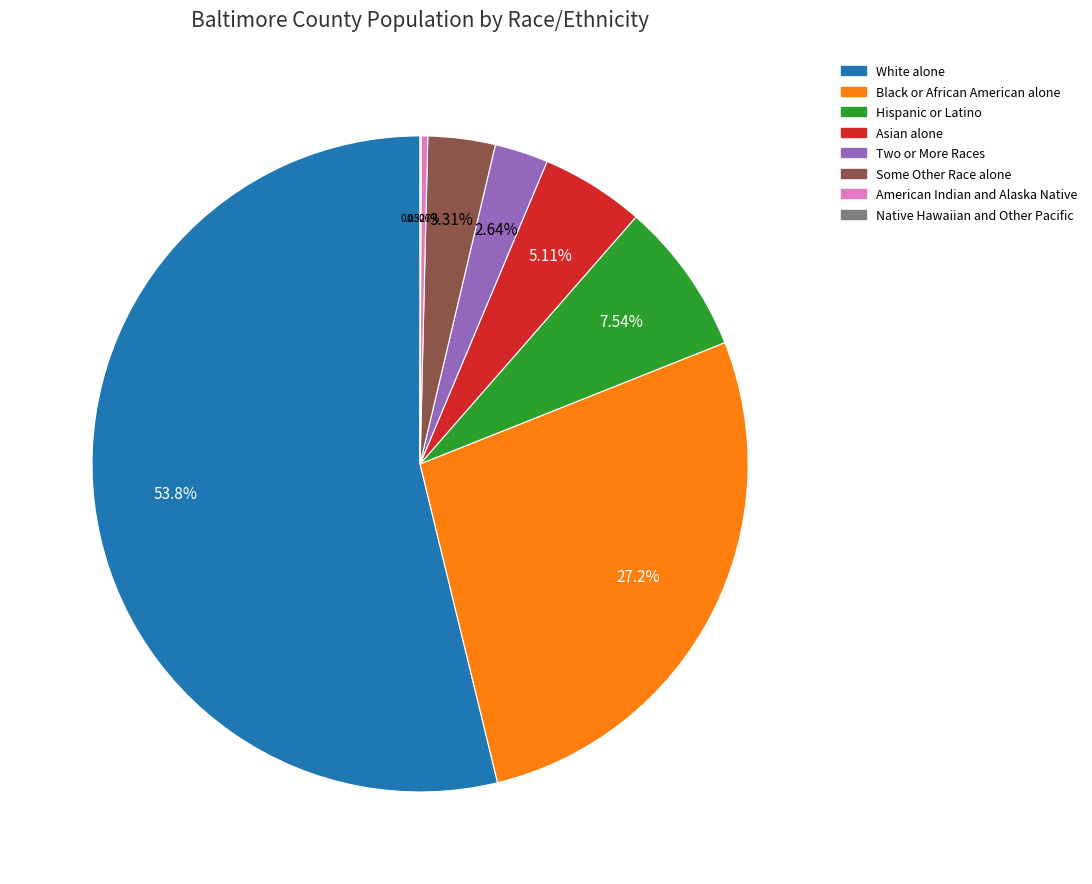

Which has a higher value, Asian alone or American Indian and Alaska Native?

Asian alone